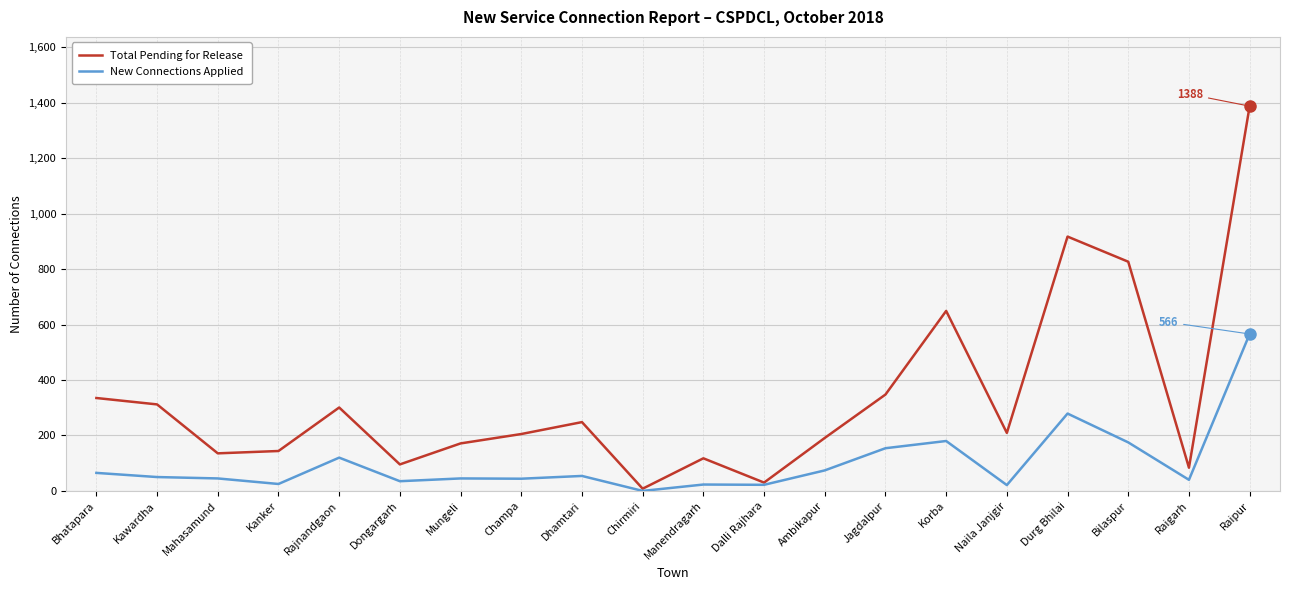

True or false: New Connections Applied has more than 2 interior local peaks.

True